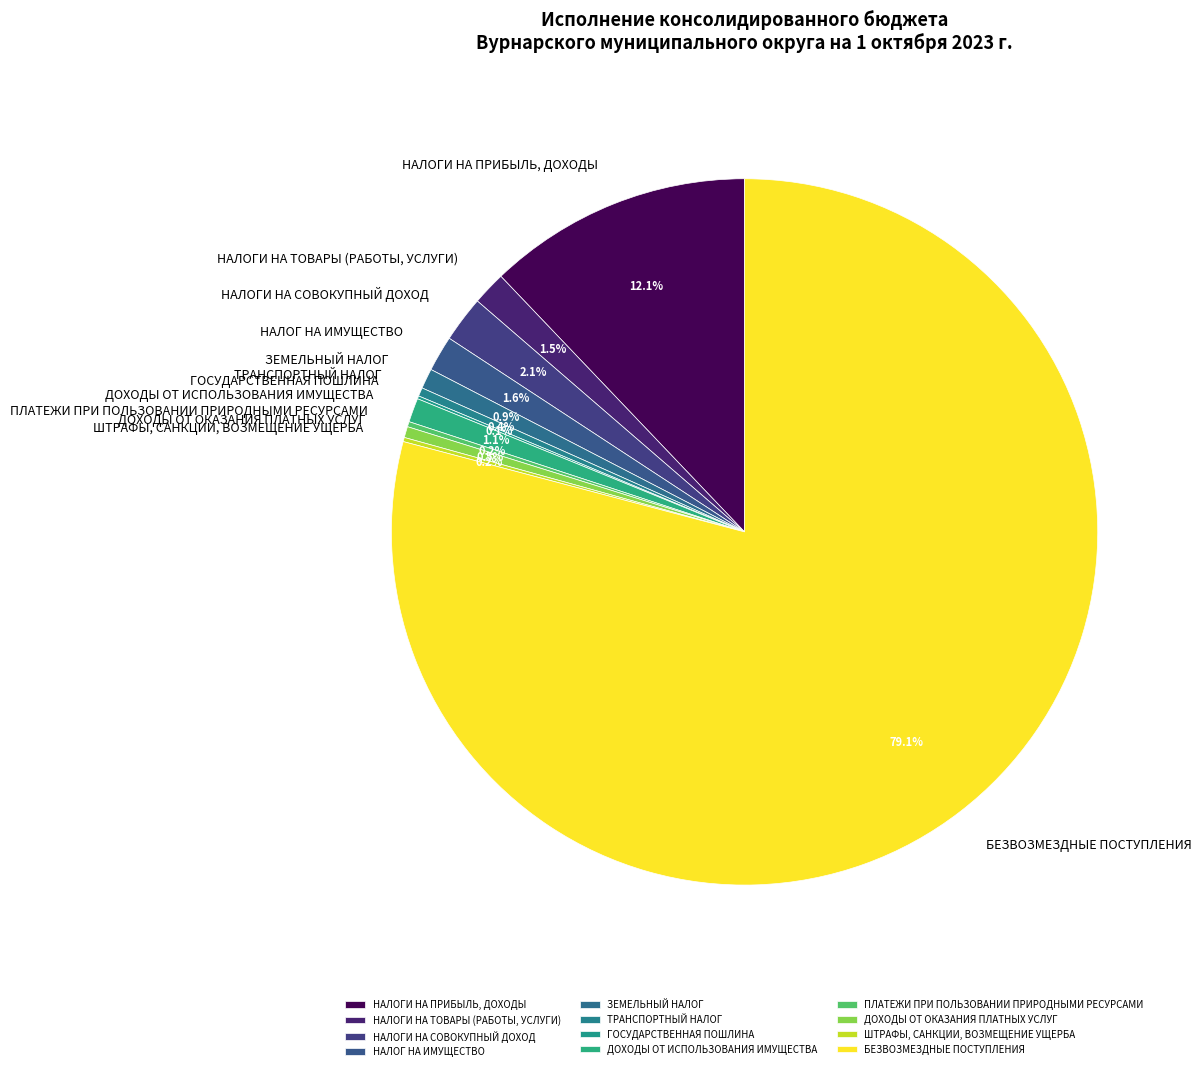

Combined, what portion of the pie is ДОХОДЫ ОТ ОКАЗАНИЯ ПЛАТНЫХ УСЛУГ and ТРАНСПОРТНЫЙ НАЛОГ?

0.9%